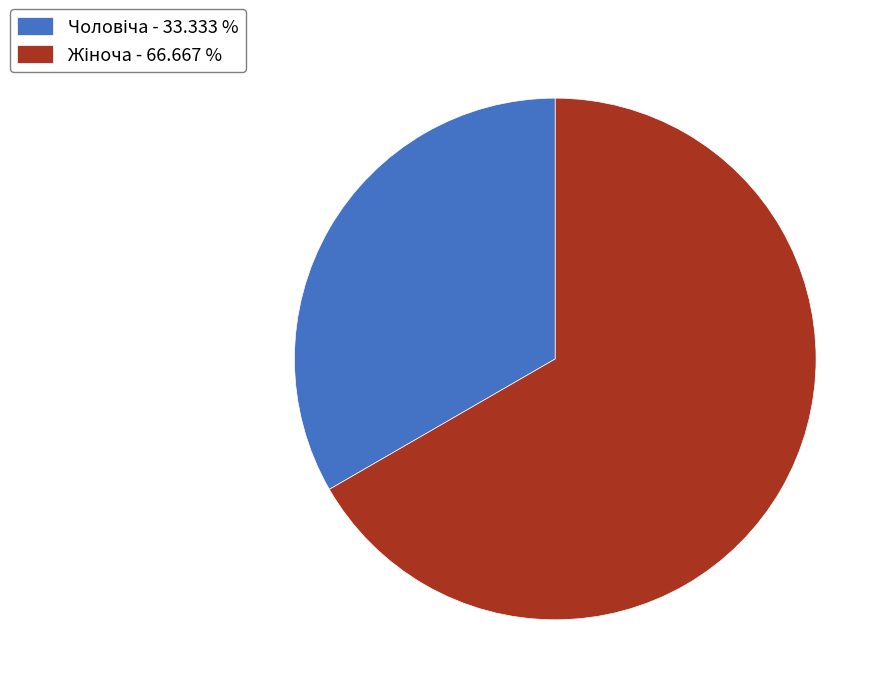

Is there any slice that represents more than half of the pie?

Yes